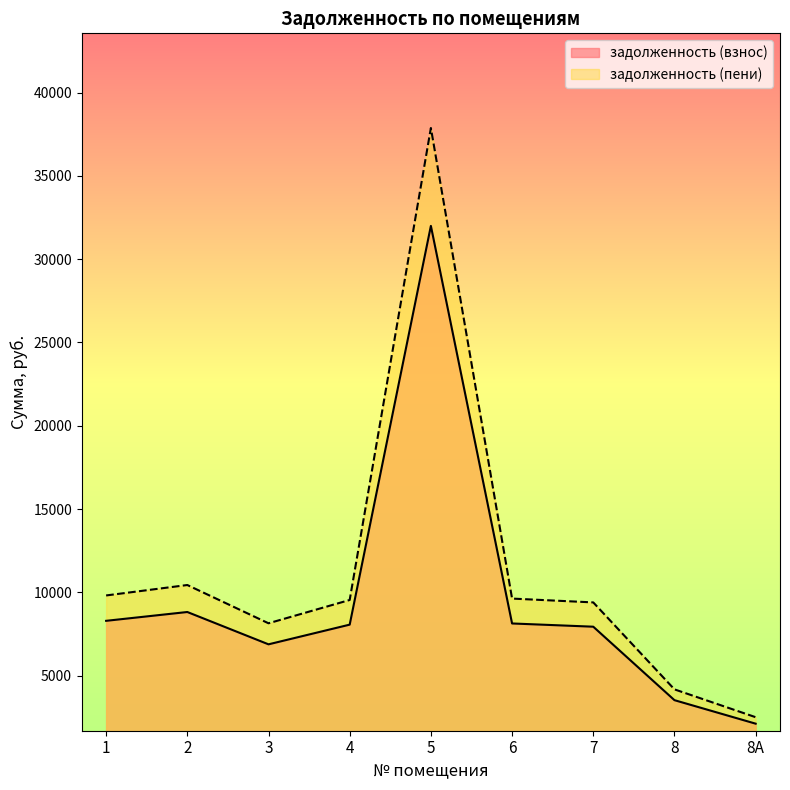

Is it true that задолженность (пени) equals 15969.1 at 2?

False